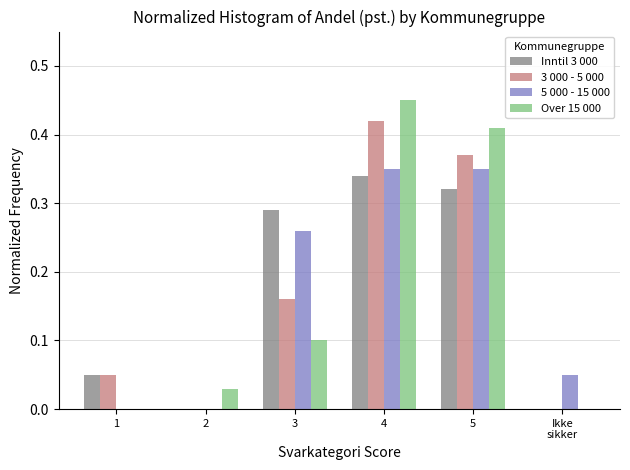

At which category is the sum across all series the highest?

4